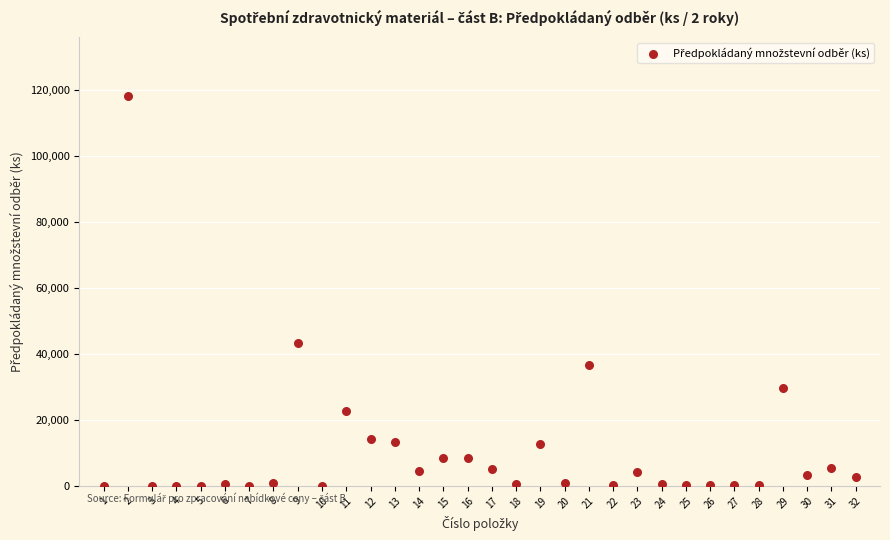

What is the range of Y values (max minus min)?

118390